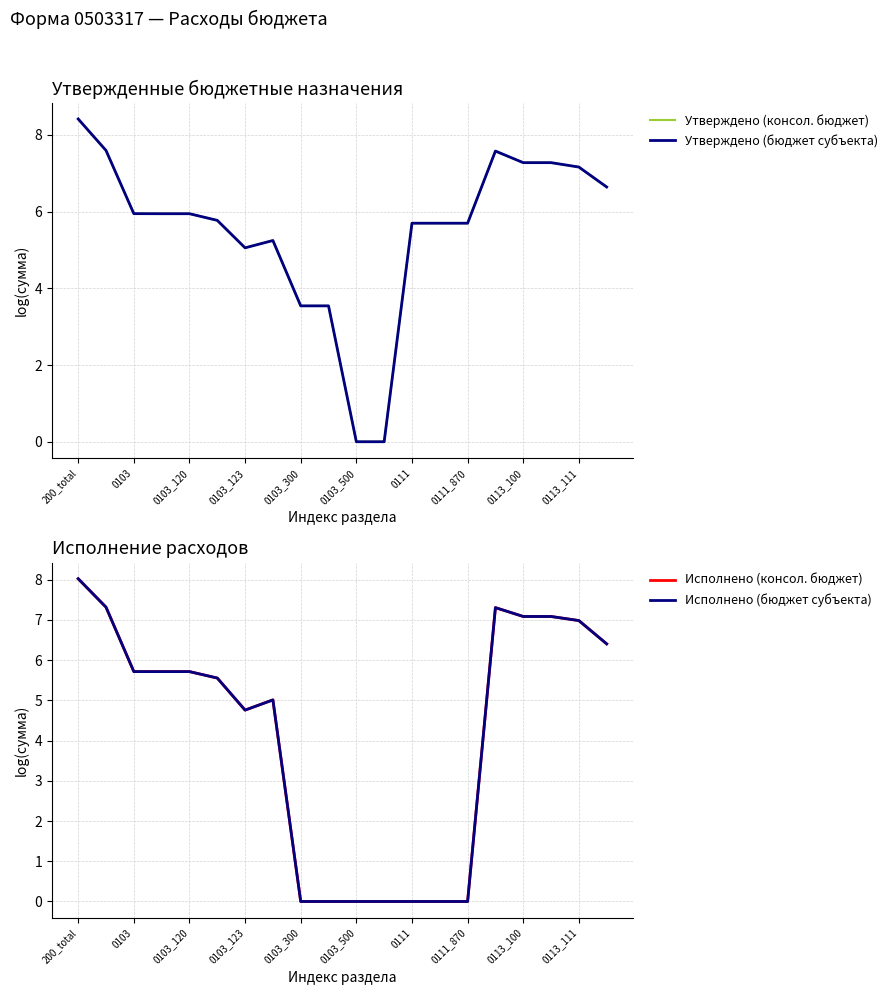

Which label corresponds to the largest value in the chart?

200_total